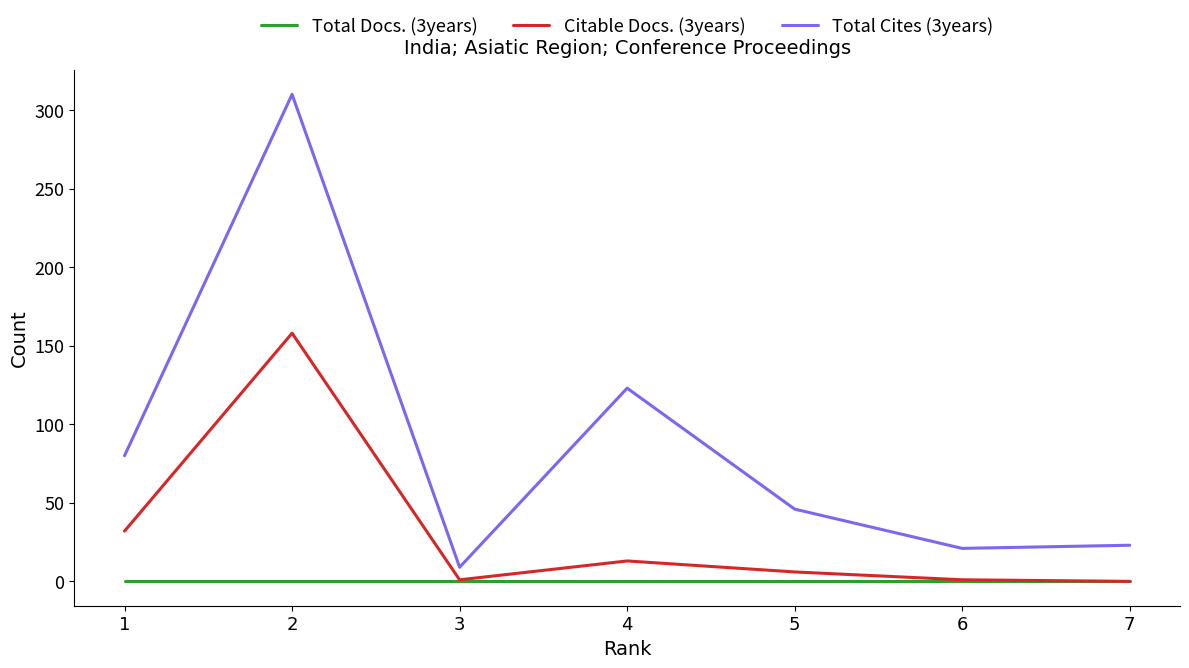

True or false: Total Cites (3years) and Citable Docs. (3years) intersect in this chart.

False